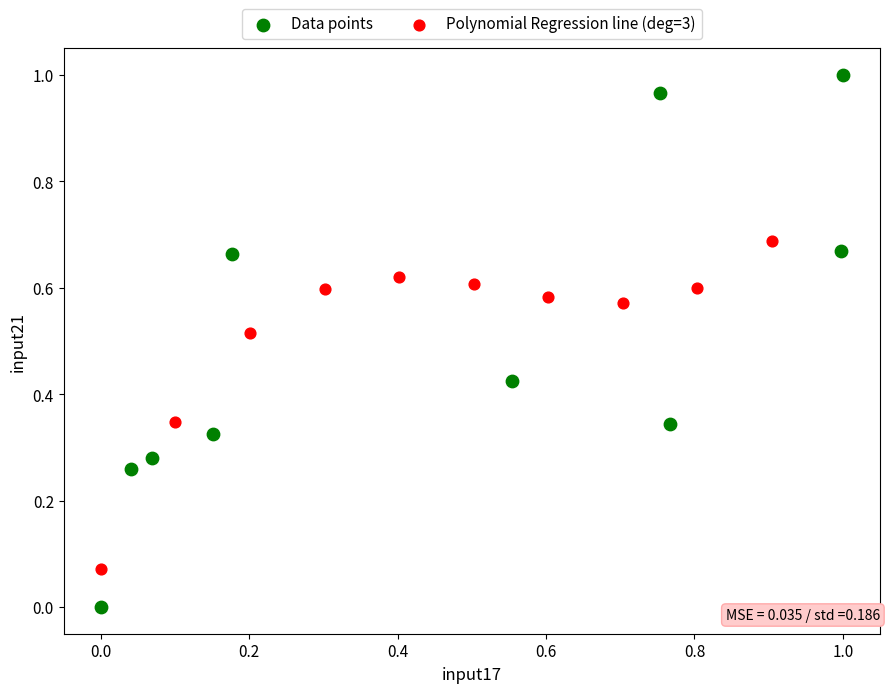

Which series has the widest spread of Y values?

Data points